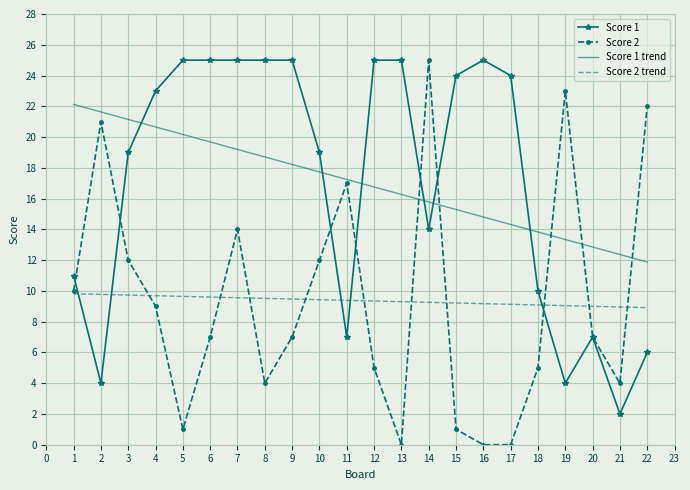

Rank the series at 7 from lowest to highest value.

Score 2 trend, Score 2, Score 1 trend, Score 1